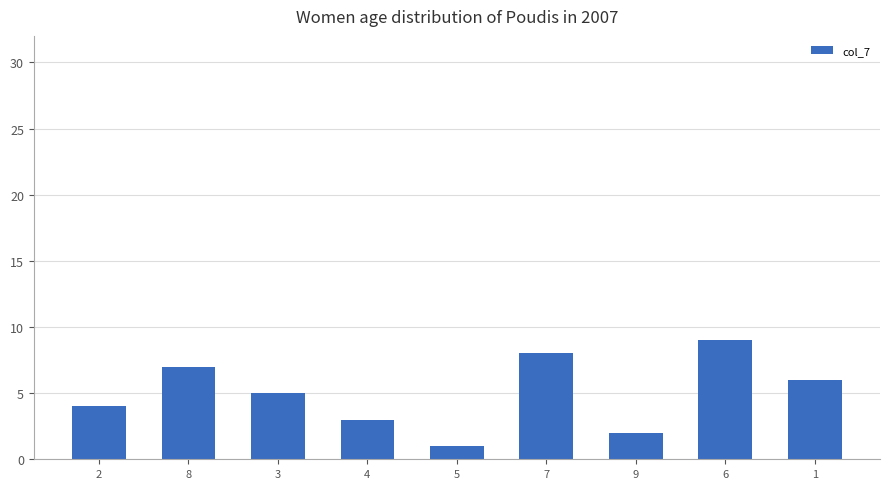

What is the sum of all values?

45